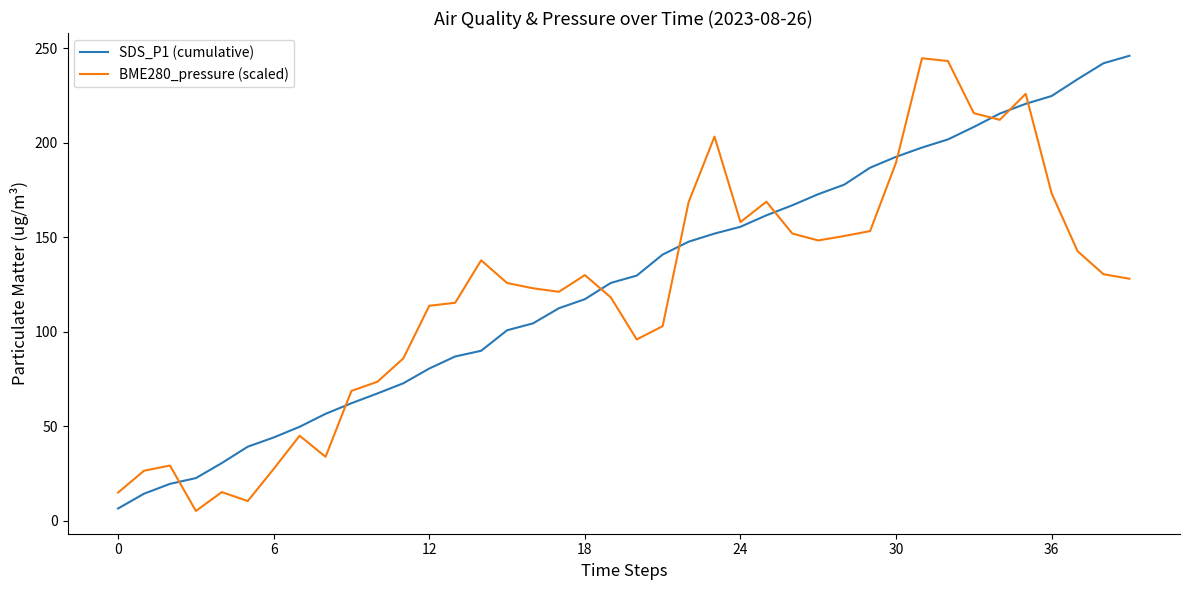

Count the number of data series in this chart.

2